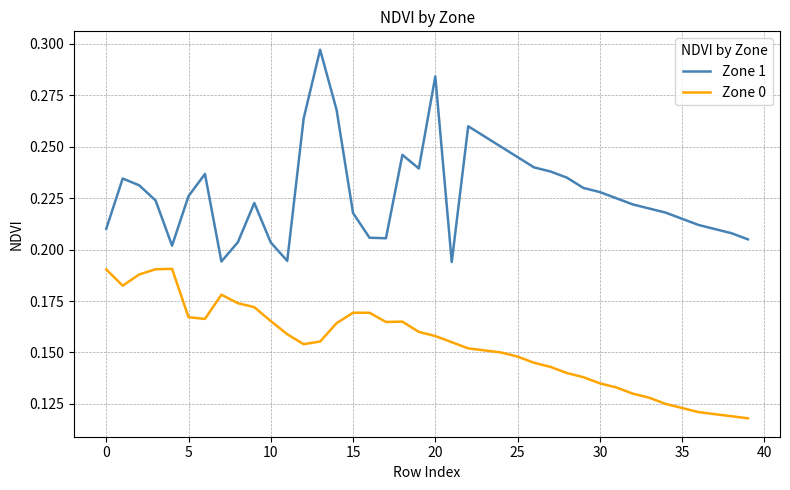

Rank the series by their maximum value, from lowest to highest.

Zone 0, Zone 1